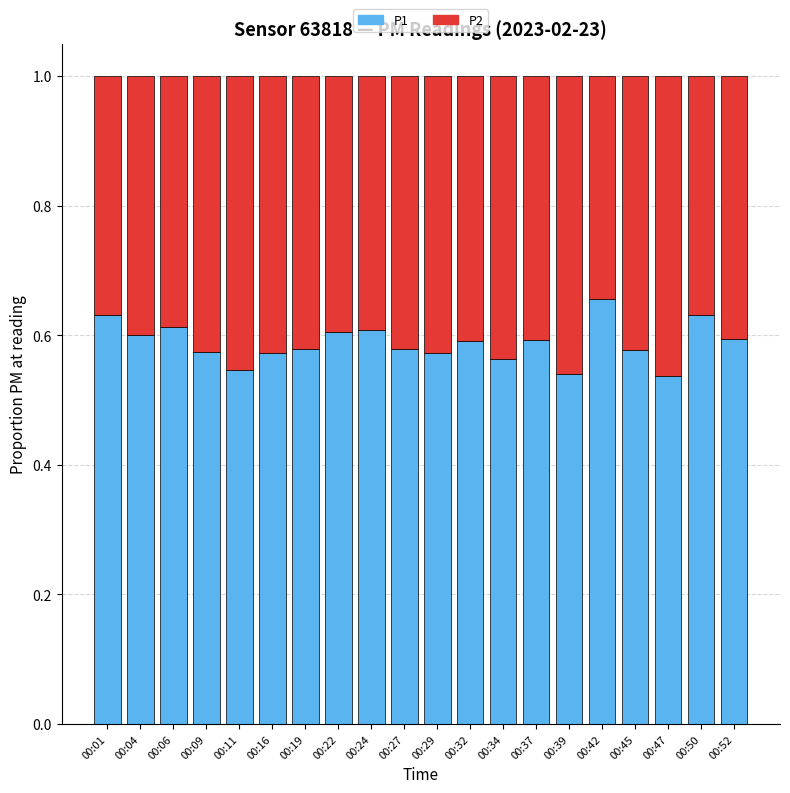

What is the sum of the P1 values at 00:34 and 00:01?

1.2